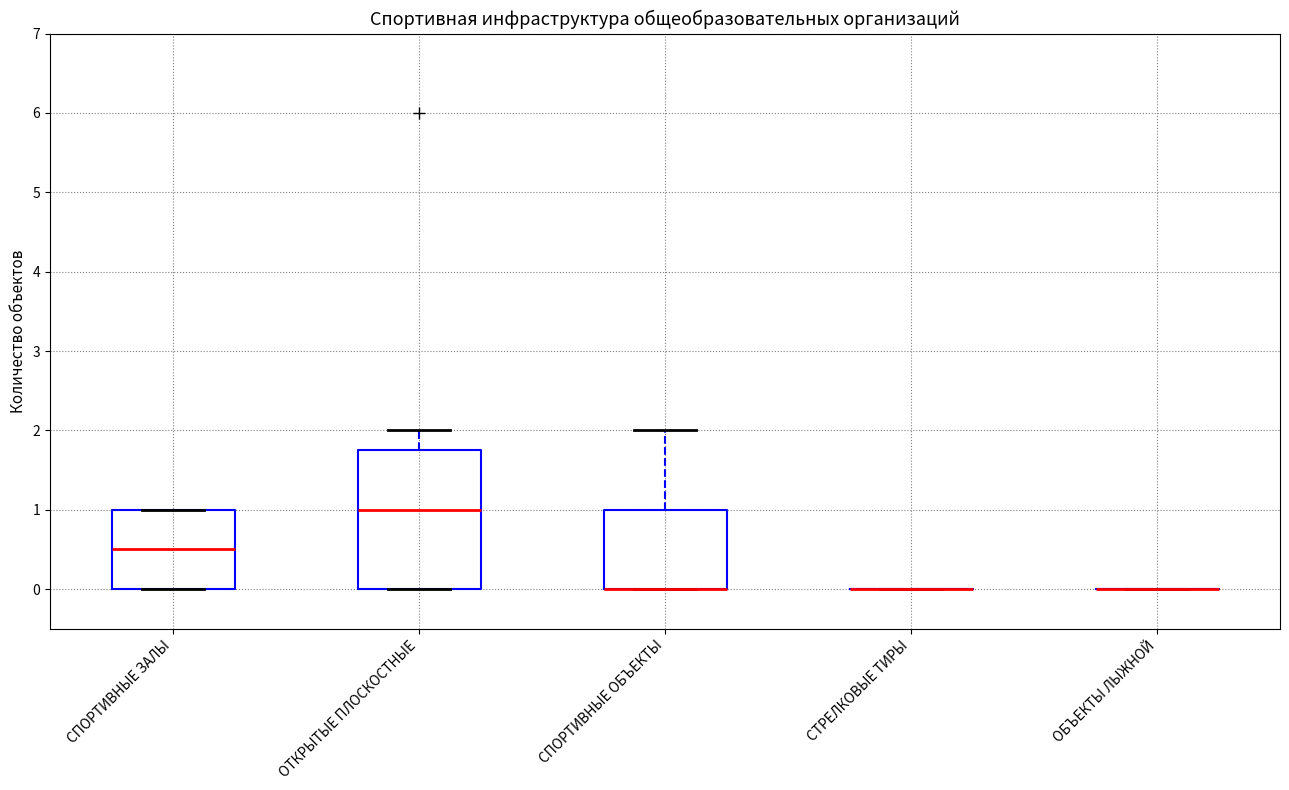

Where does the upper whisker of the box for ОТКРЫТЫЕ ПЛОСКОСТНЫЕ end on the y-axis? The values are not printed on the chart, so give them approximately, as read against the axis.

2.0